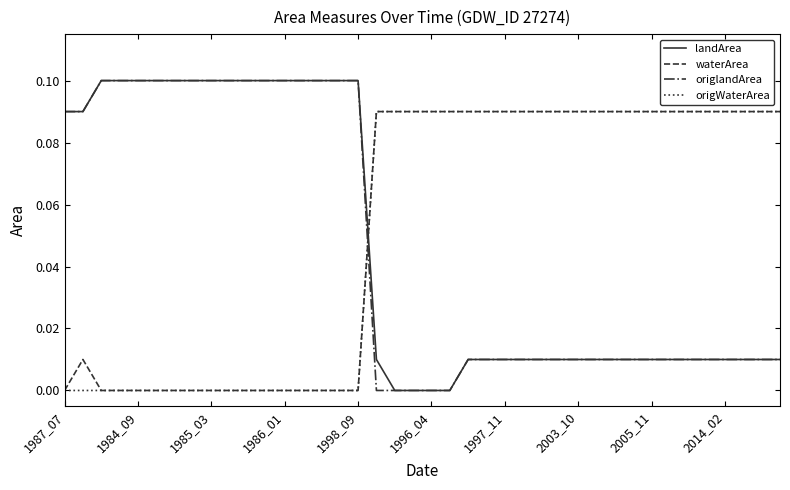

True or false: waterArea and origlandArea intersect in this chart.

True